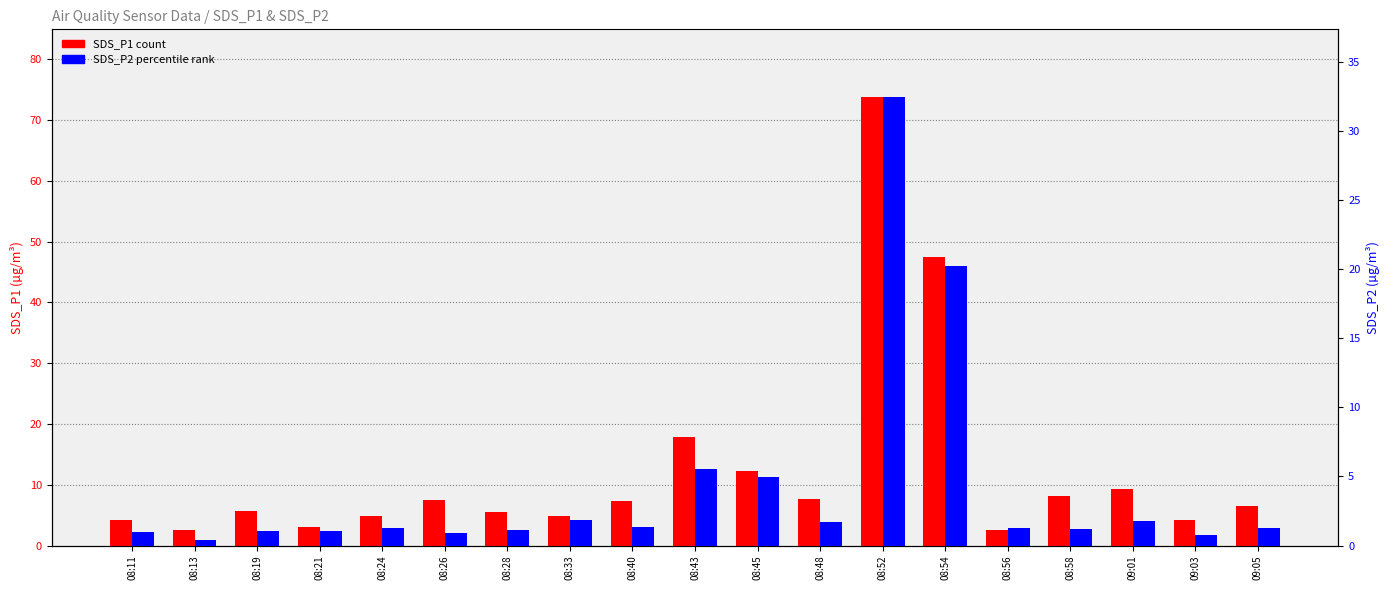

What is the sum of all SDS_P2 values?

81.1